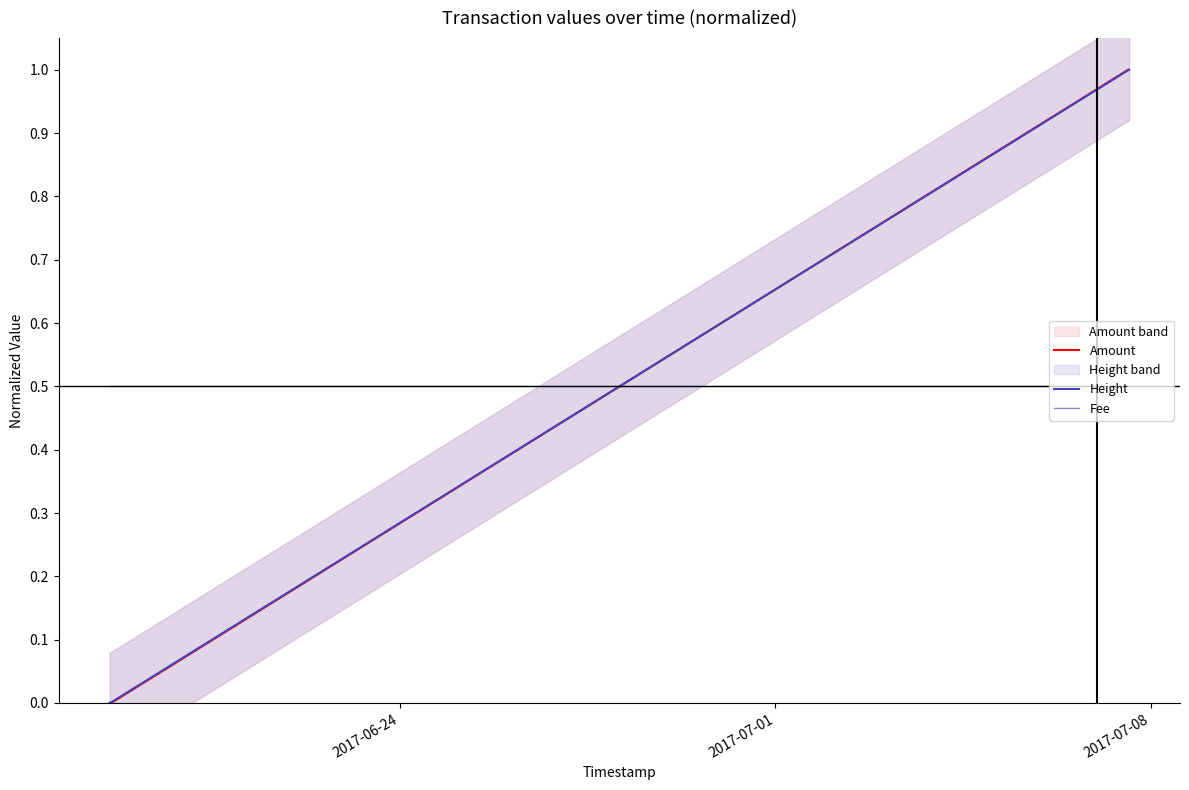

What is the maximum value for Amount?

1.0